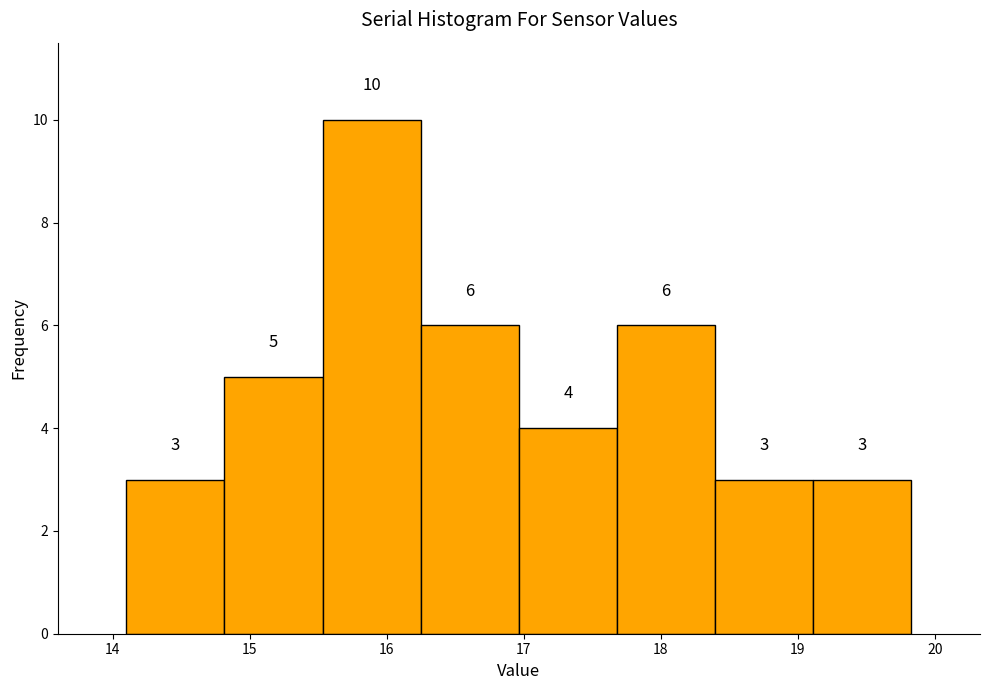

How tall is the bar that spans 18.4 to 19.1 on the x-axis? The bar edges are not printed on the chart, so give them approximately, as read against the axis.

3